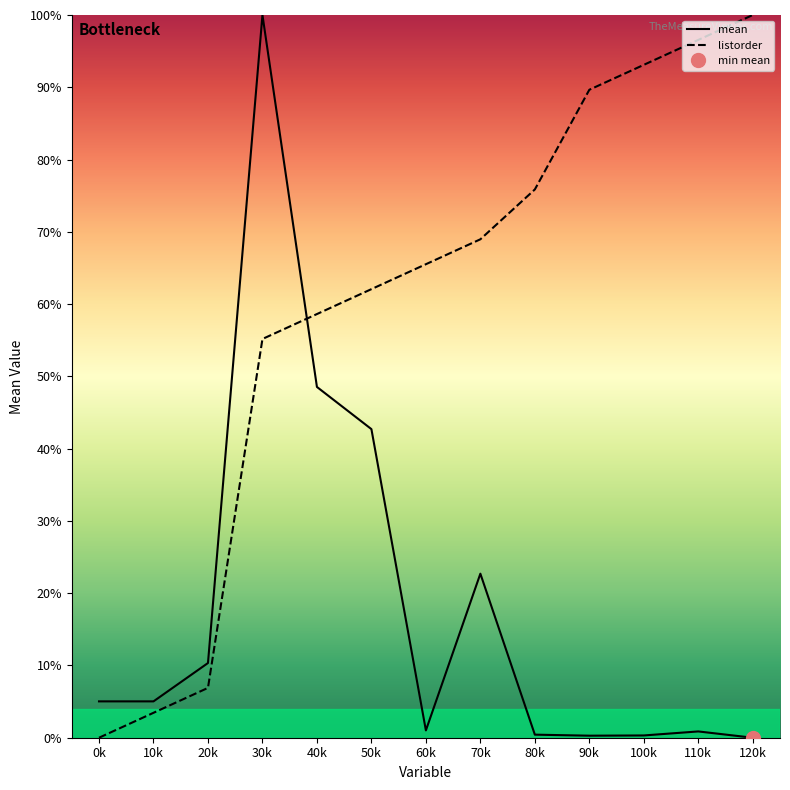

Is this an area chart (filled region under the line)?

No